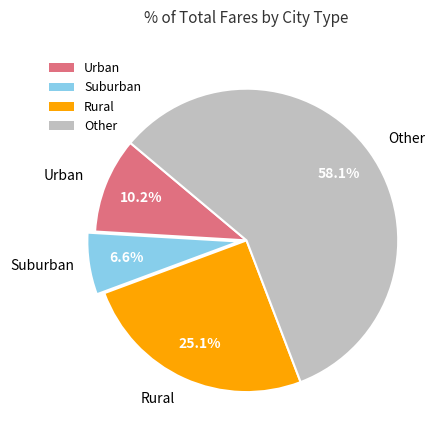

Rank the categories by value from lowest to highest.

Suburban, Urban, Rural, Other